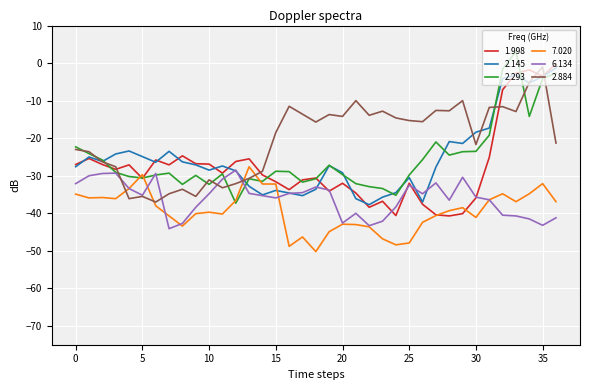

True or false: 2.145 and 1.998 intersect in this chart.

True